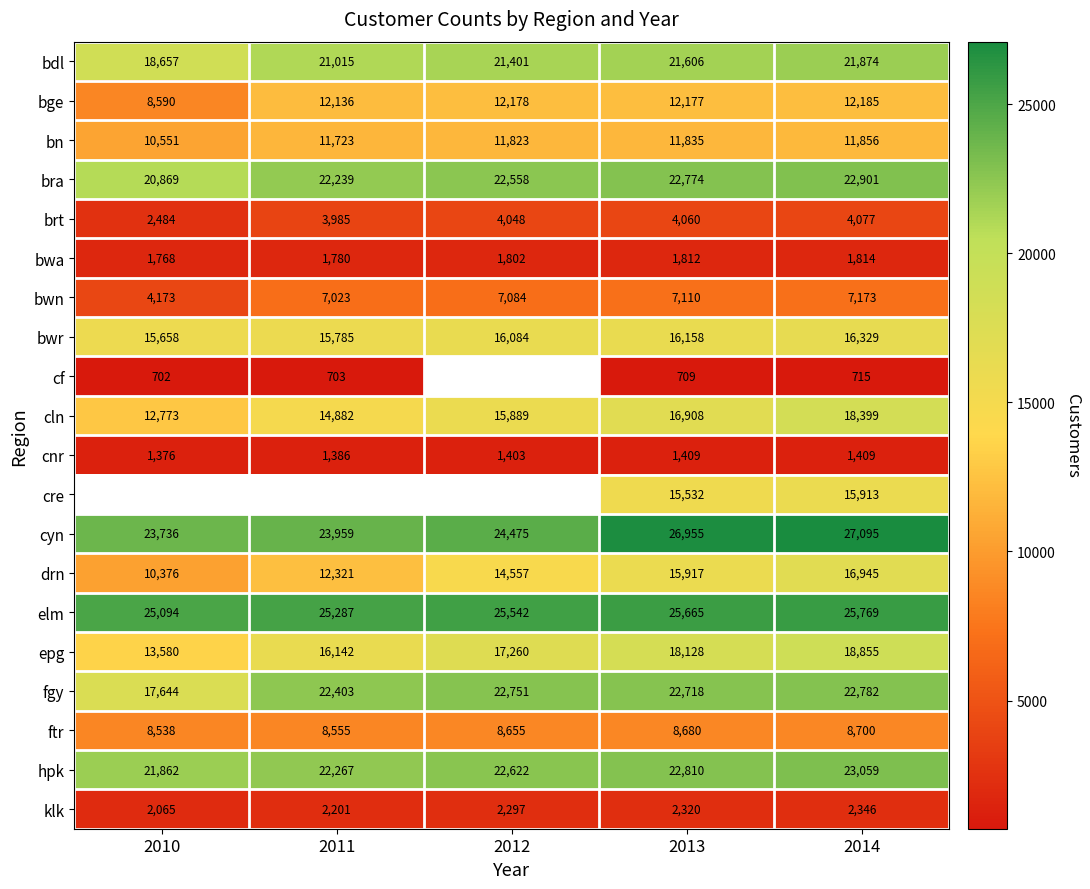

What is the difference between the maximum and minimum values in the cln series?

5626